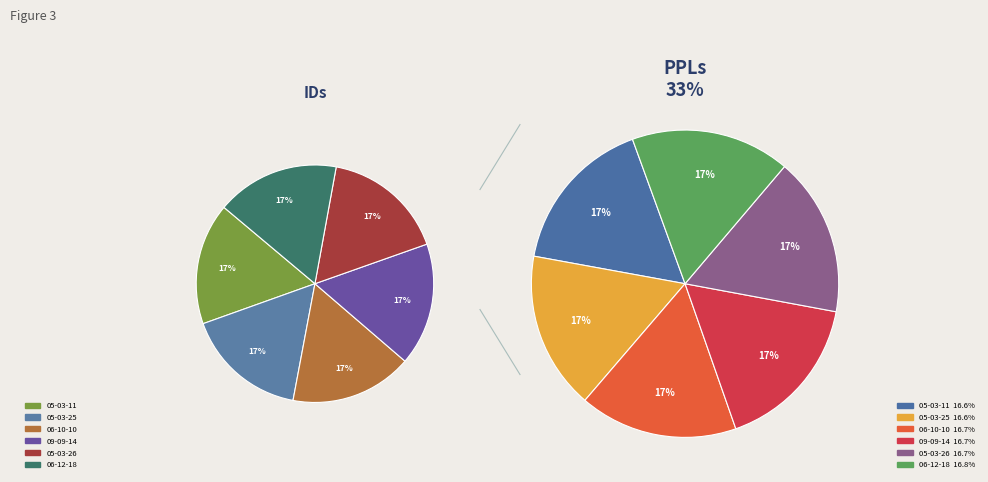

Rank the categories by value from lowest to highest.

2005-03-11, 2005-03-25, 2006-10-10, 2009-09-14, 2005-03-26, 2006-12-18